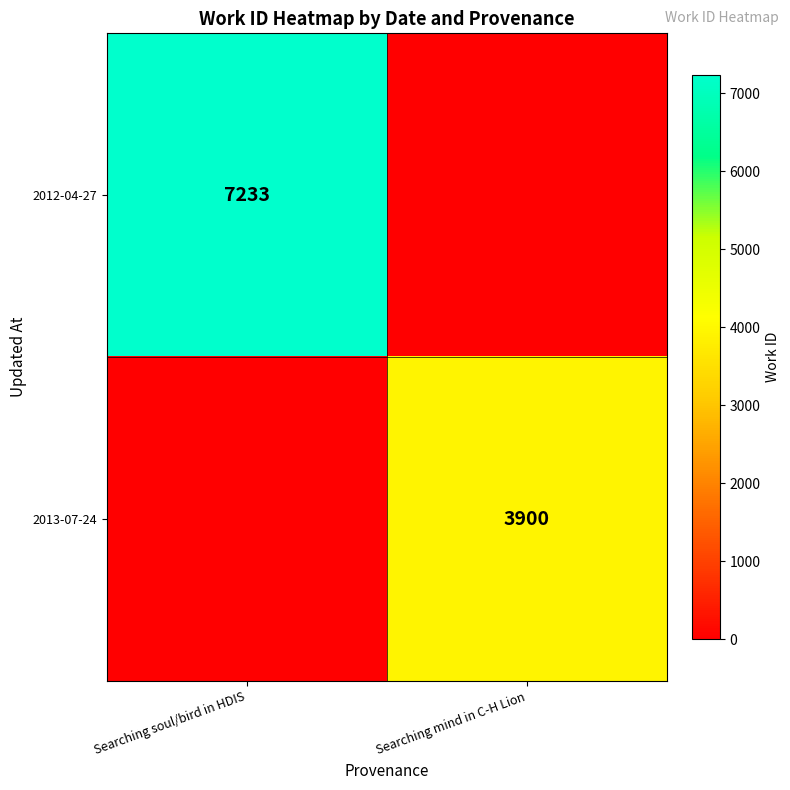

The value of 2013-07-24 at Searching mind in C-H Lion is 2149. True or false?

False